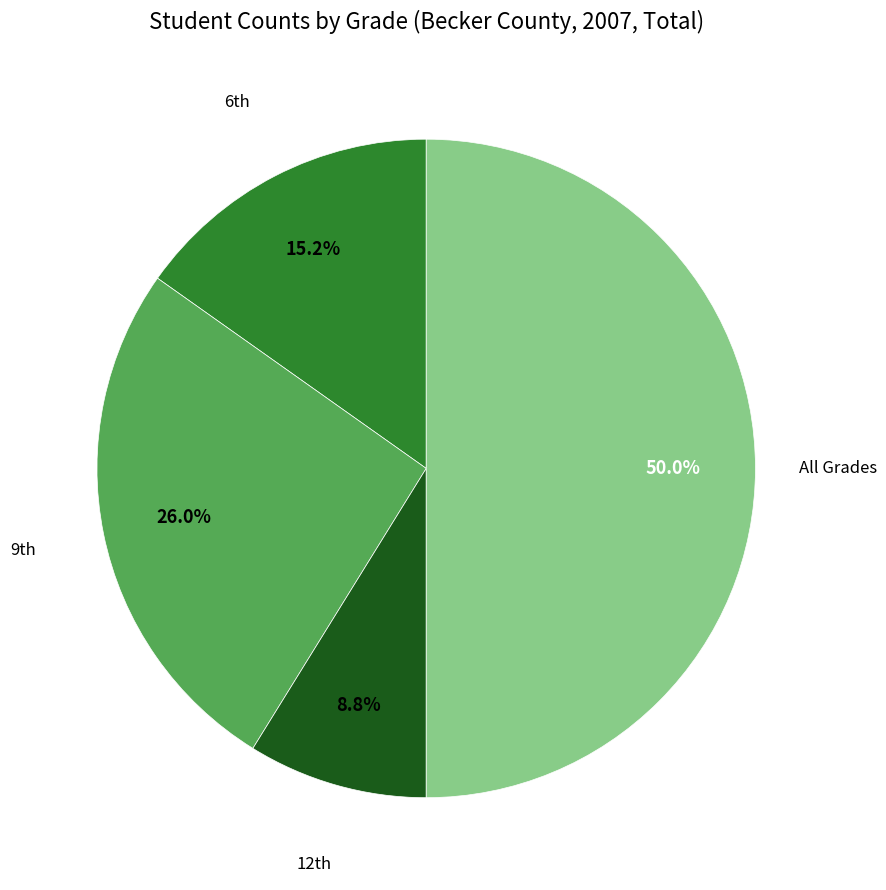

How many slices are in this pie chart?

4